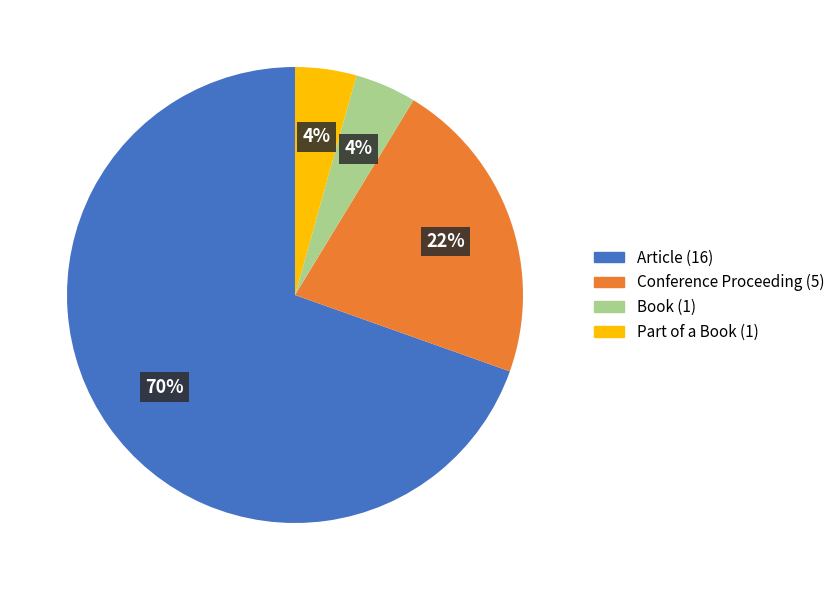

To the nearest percent, what is the average slice percentage?

25%